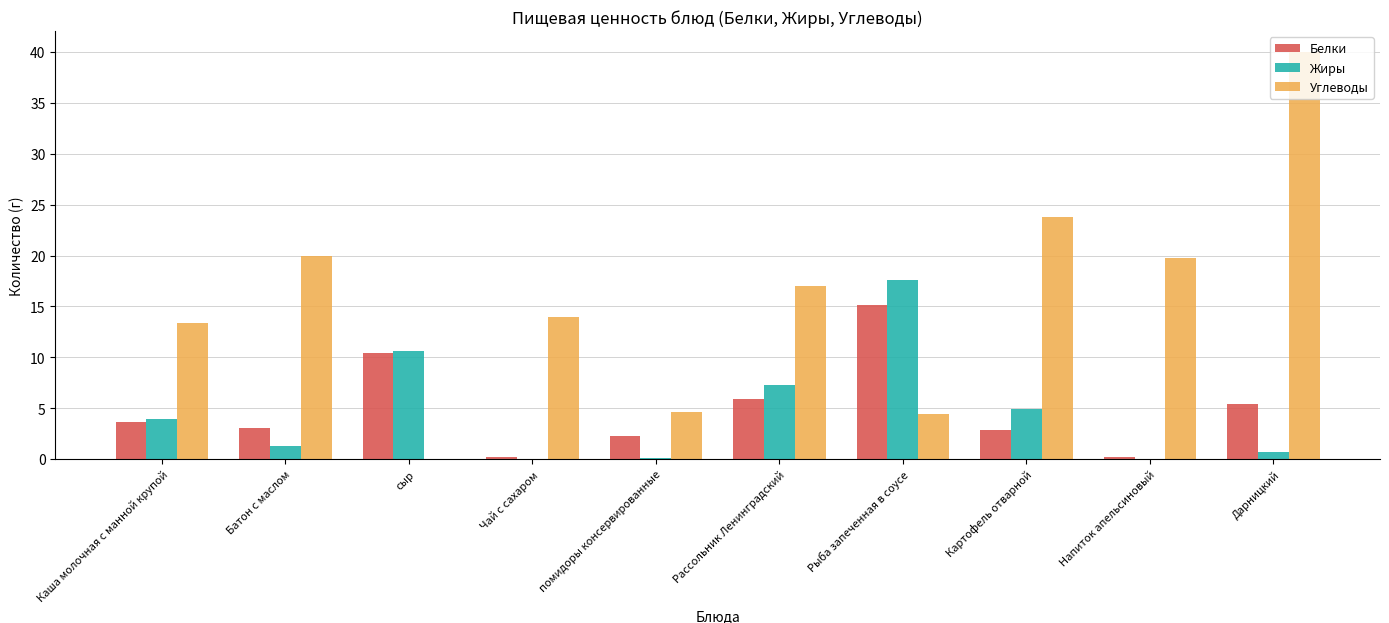

What is the sum of all Углеводы values?

157.1